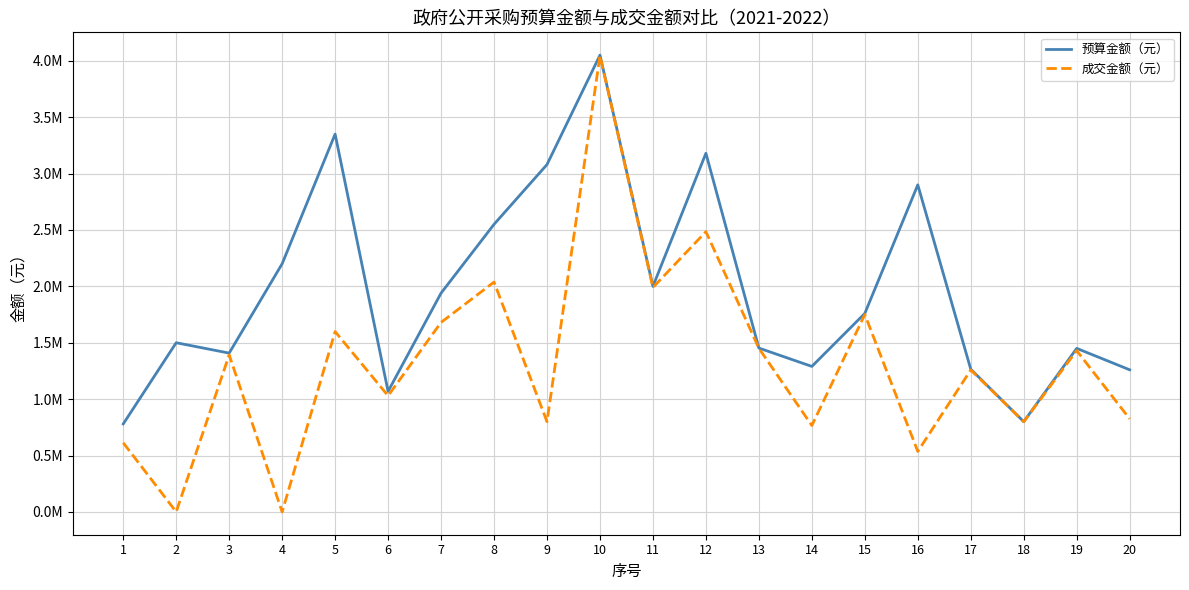

List the series in order of their overall mean, lowest first.

成交金额（元）, 预算金额（元）